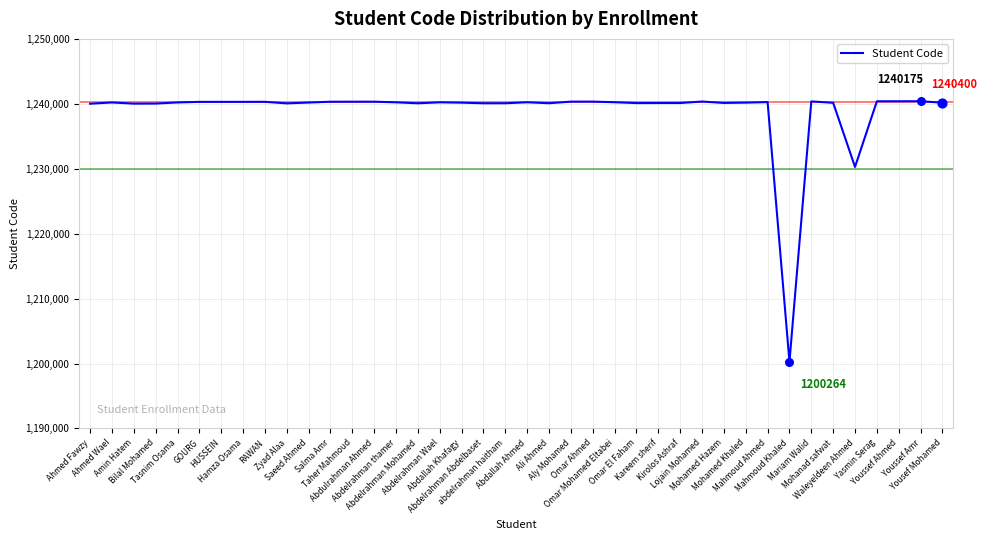

What is the greatest value displayed?

1240400